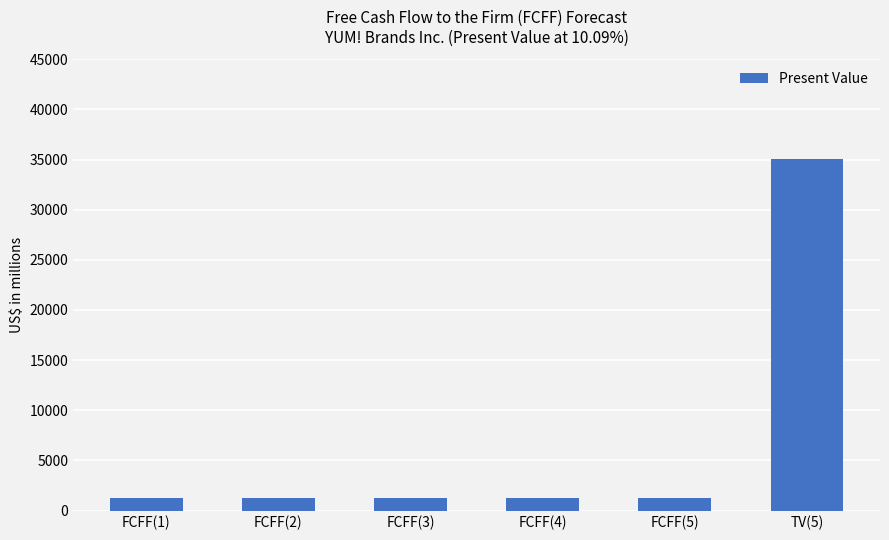

What is the difference between the maximum and minimum values?

33839